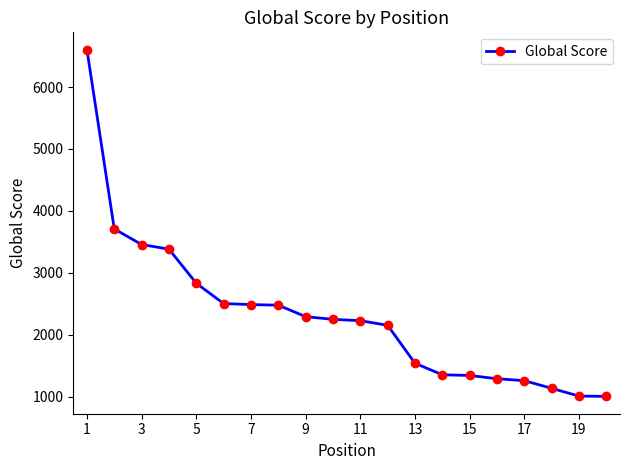

What is the greatest value displayed?

6603